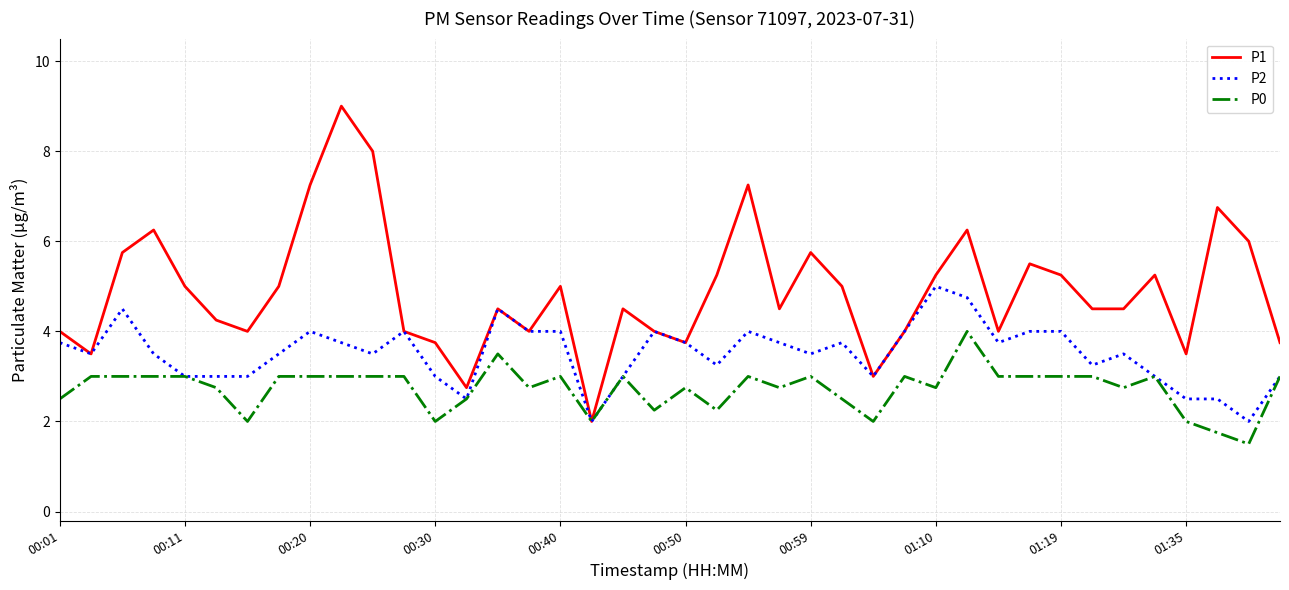

Which series has the largest total across all categories?

P1